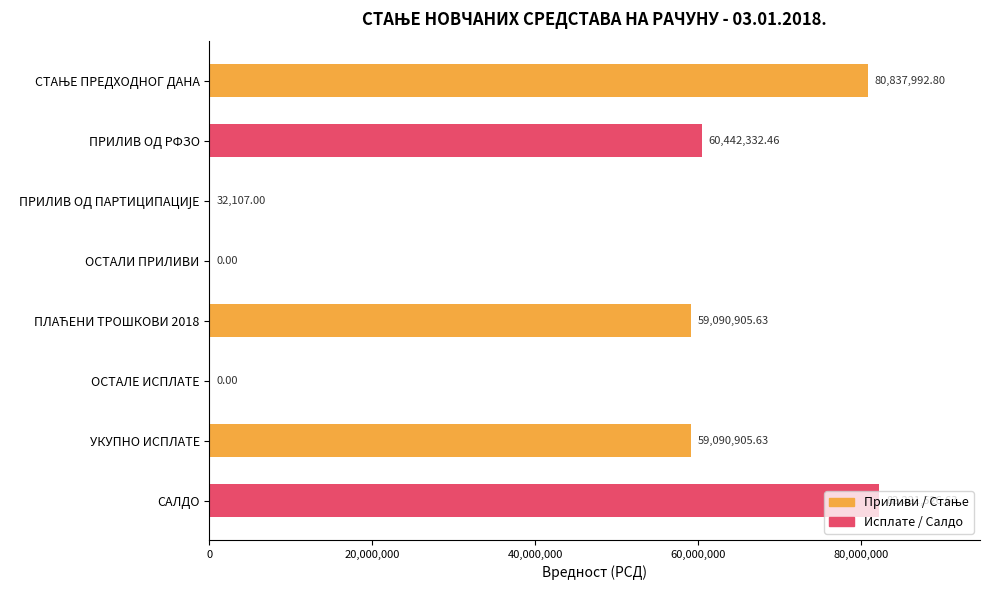

Are the bars horizontal?

Yes